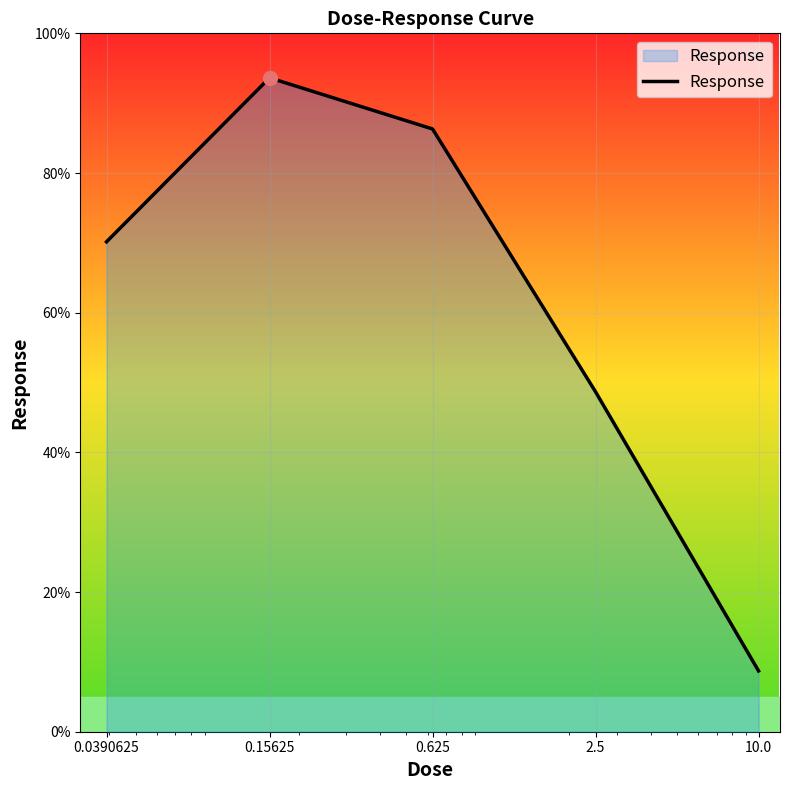

True or false: the data has more than 2 interior local peaks.

False